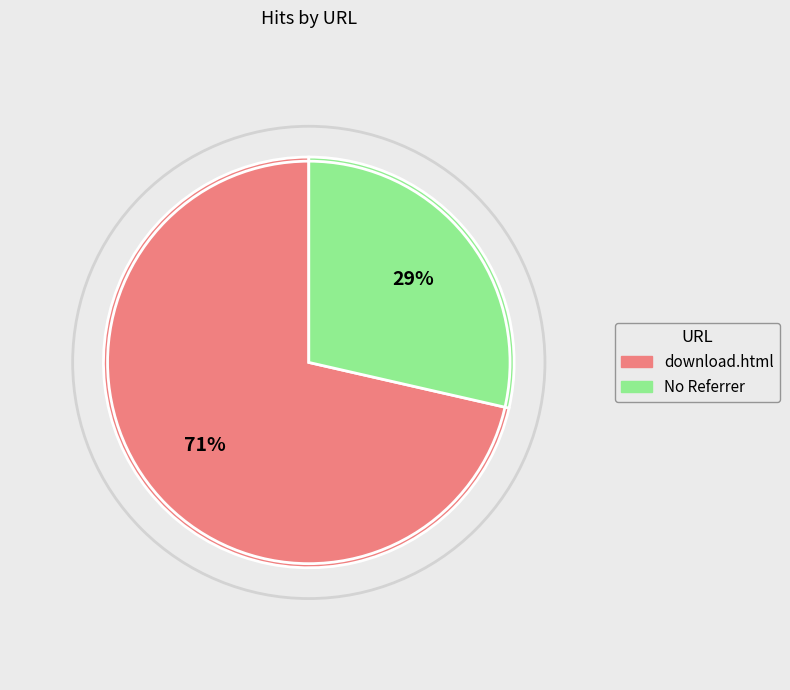

How many slices are in this pie chart?

2